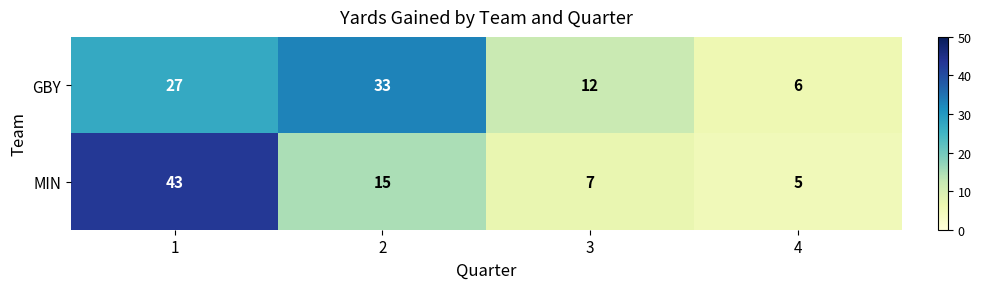

Read the MIN value at 1.

43